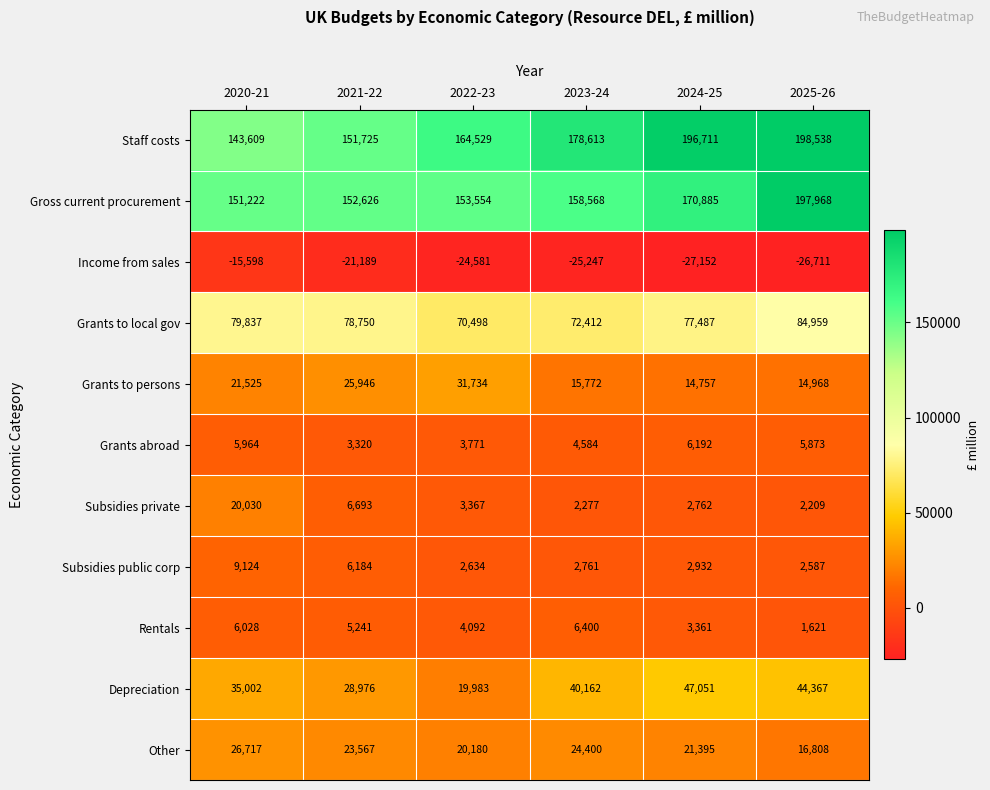

Rank the series by their maximum value, from highest to lowest.

Staff costs, Gross current procurement, Grants to local gov, Depreciation, Grants to persons, Other, Subsidies private, Subsidies public corp, Rentals, Grants abroad, Income from sales